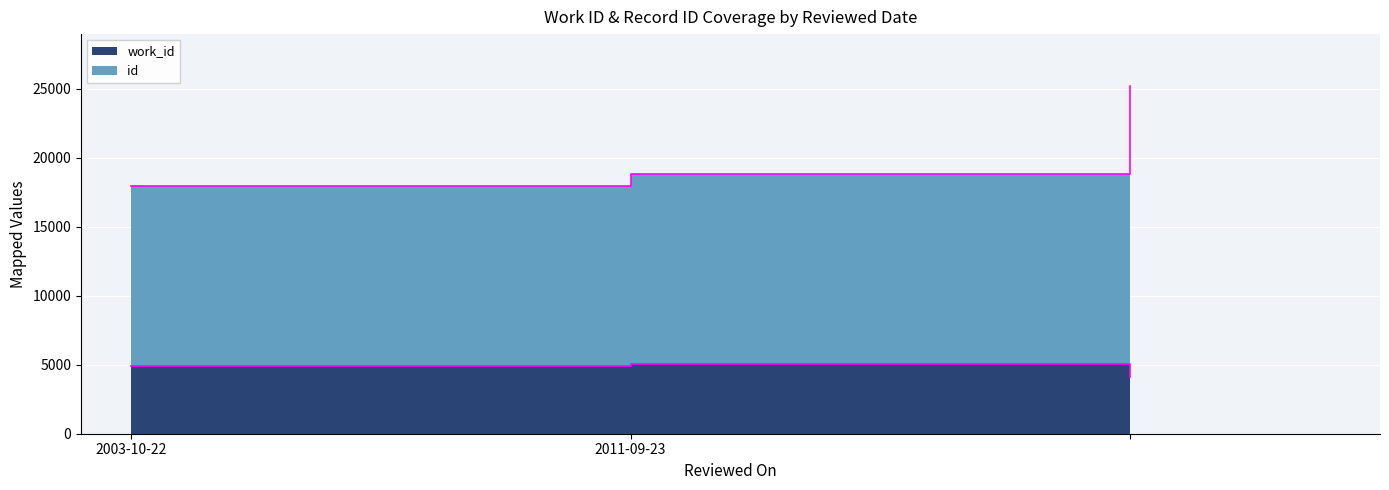

At which label does work_id first exceed 4875?

2011-09-23